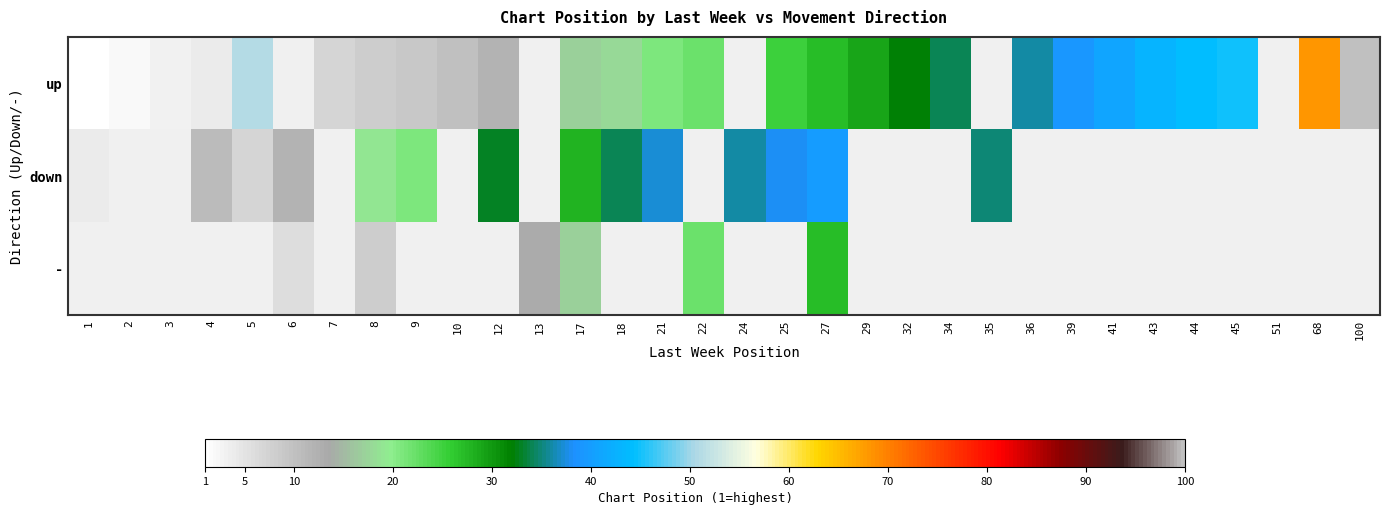

What is the difference between the highest and lowest values at 4?

7.0